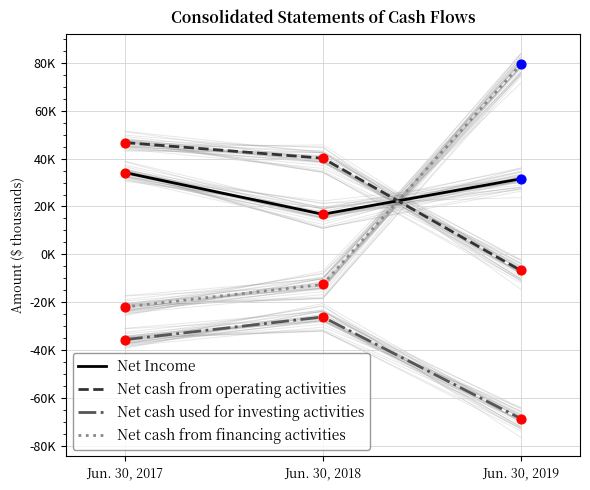

At how many categories does at least one series exceed 62240?

1